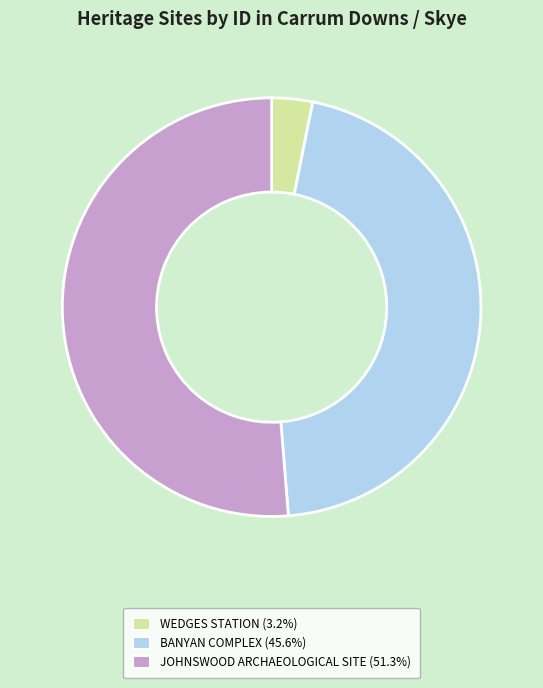

Count the number of slices in the pie.

3